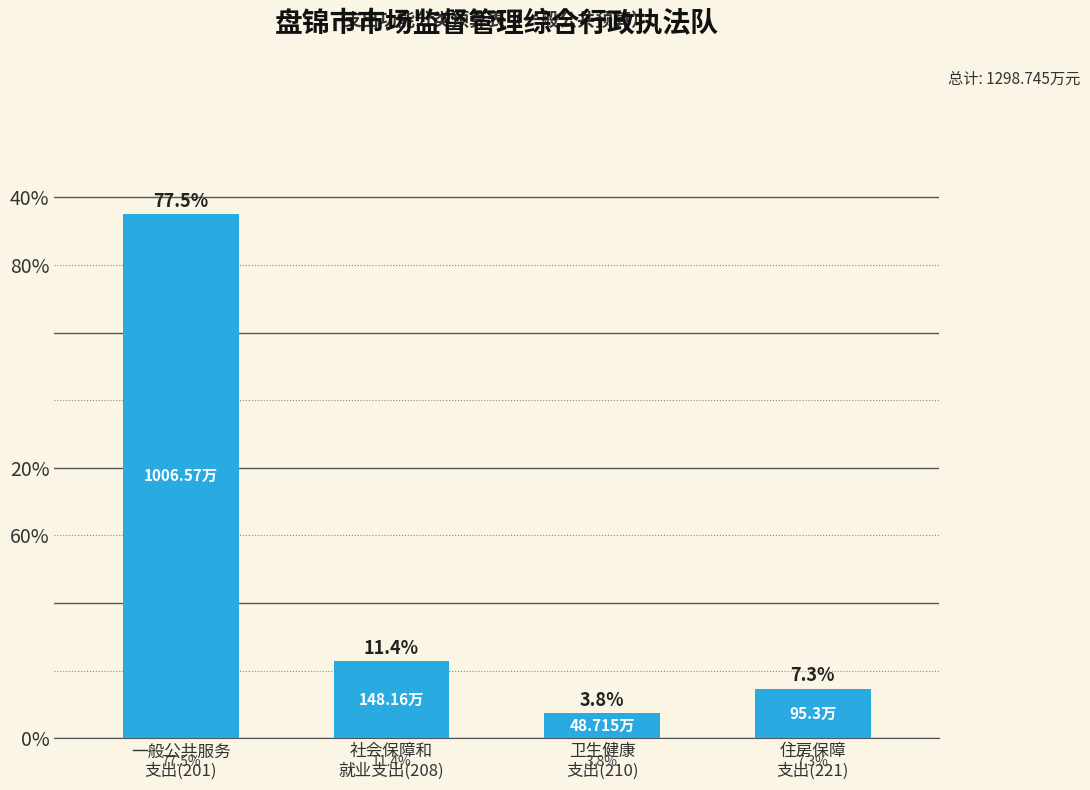

Reading right to left, list all the values displayed in this chart.

住房保障
支出(221)=7.3	卫生健康
支出(210)=3.8	社会保障和
就业支出(208)=11.4	一般公共服务
支出(201)=77.5